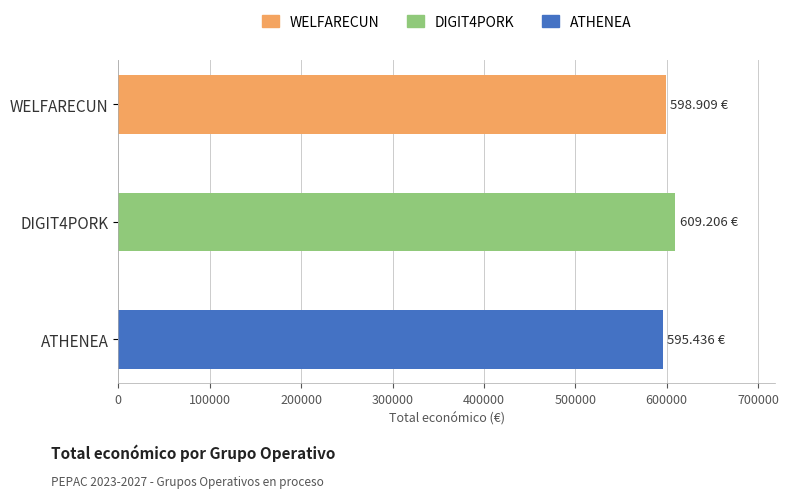

What is the ratio of the value at DIGIT4PORK to the value at WELFARECUN?

1.0